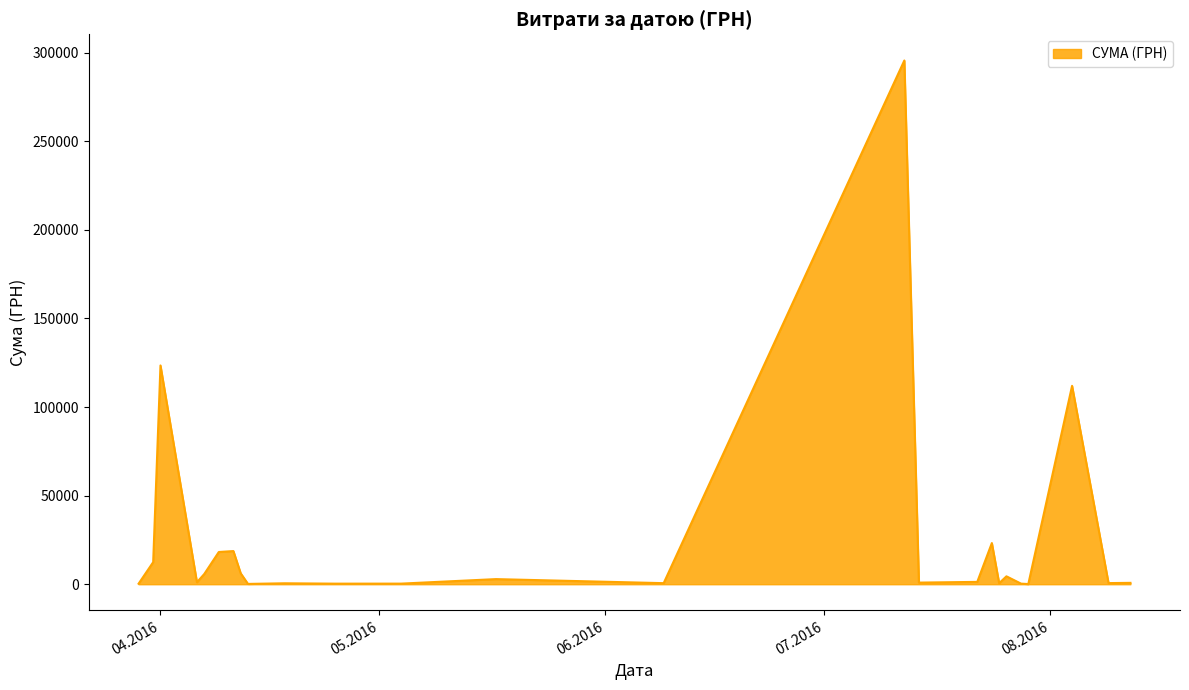

Does the chart display data point markers on the line(s)?

No